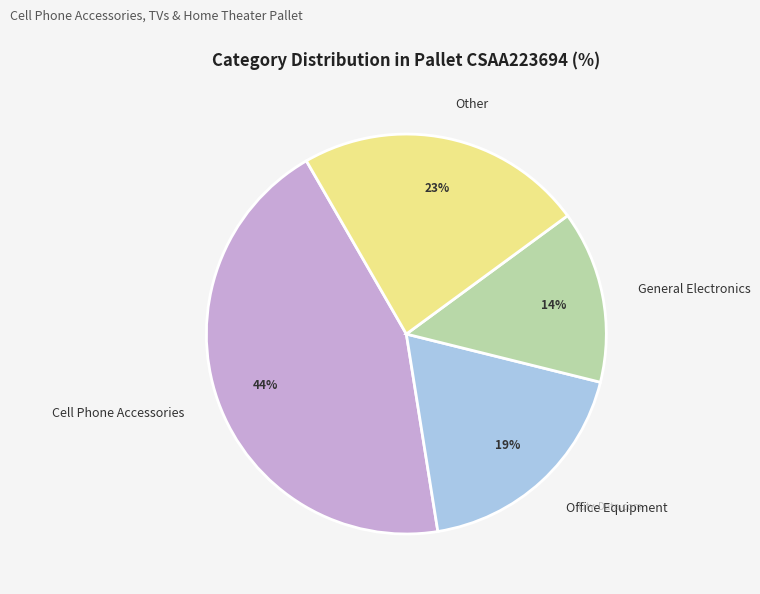

Rank the categories by value from highest to lowest.

Cell Phone Accessories, Other, Office Equipment, General Electronics